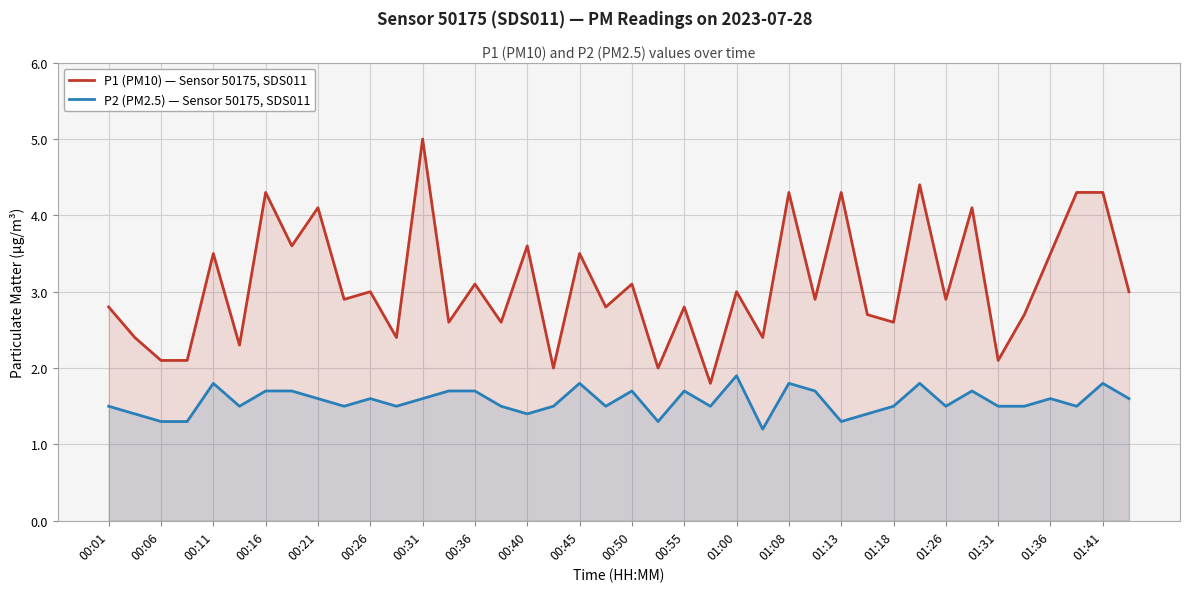

What is the difference between the P2 (PM2.5) — Sensor 50175, SDS011 values at 00:50 and 00:11?

0.1